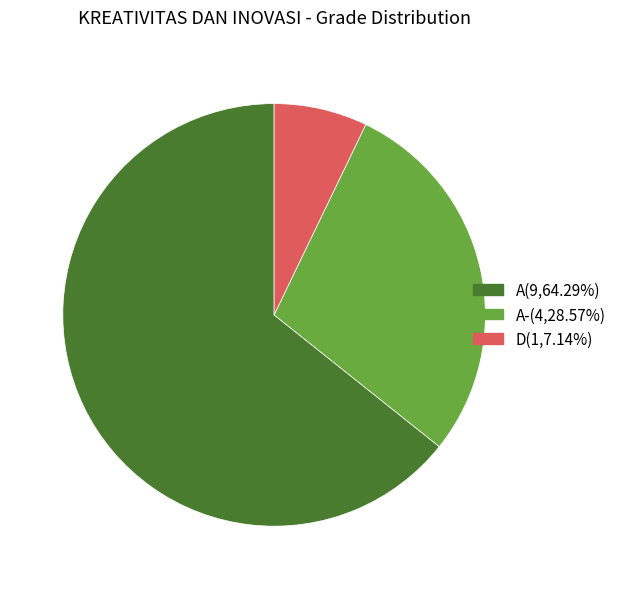

Do A(9,64.29%) and A-(4,28.57%) together represent more than half of the pie?

Yes